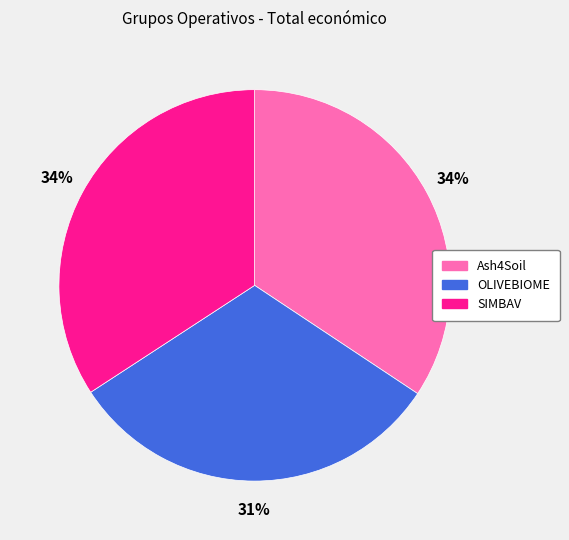

The Ash4Soil slice represents 21% of the pie. True or false?

False